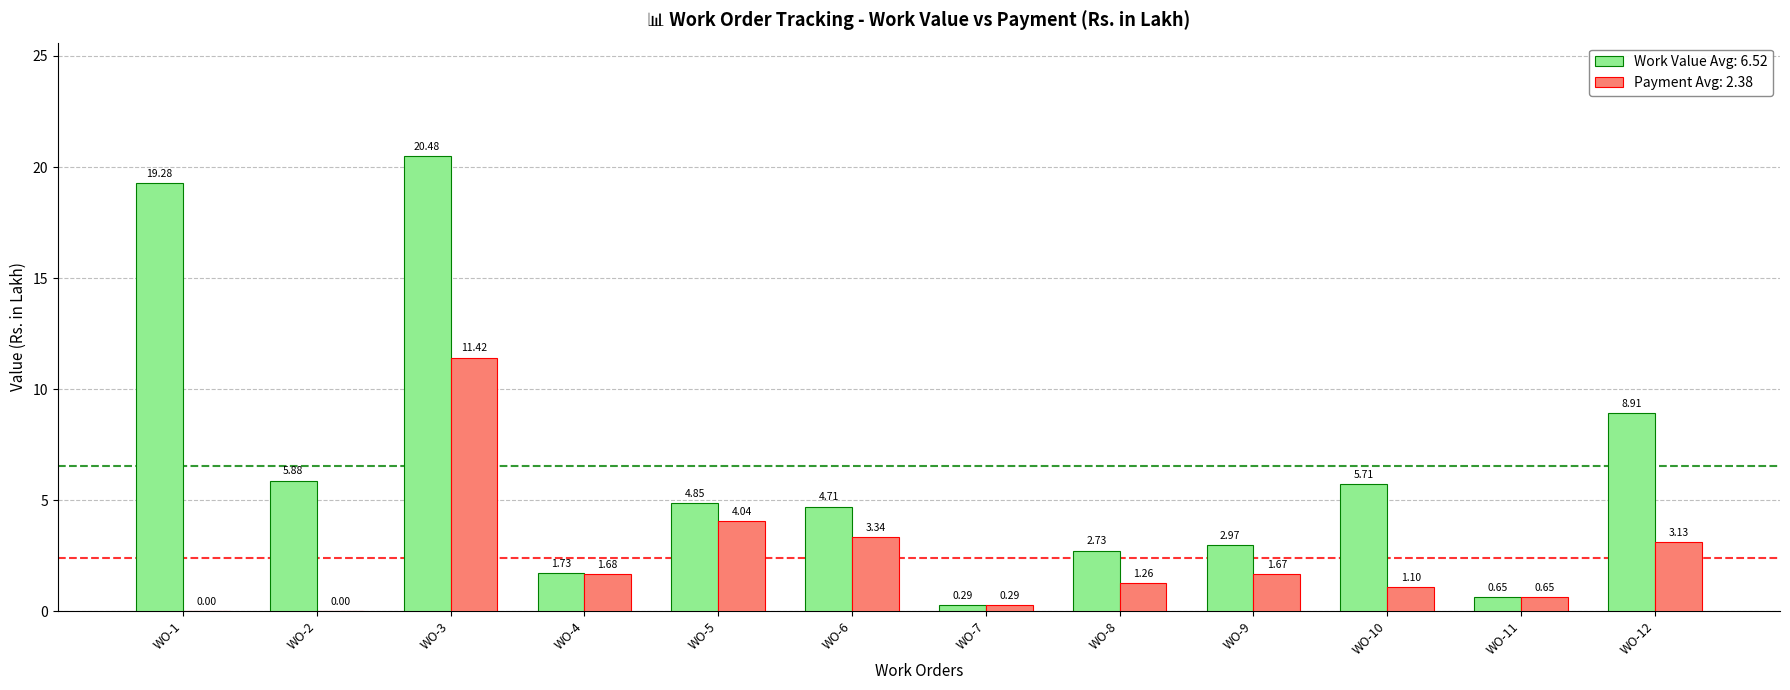

Which series changed the most between WO-6 and WO-7?

Work Value Avg: 6.52